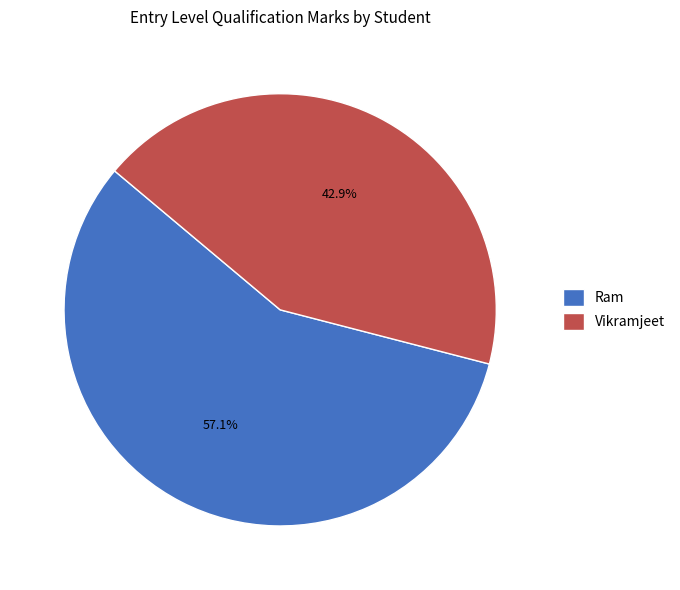

How many slices are in this pie chart?

2